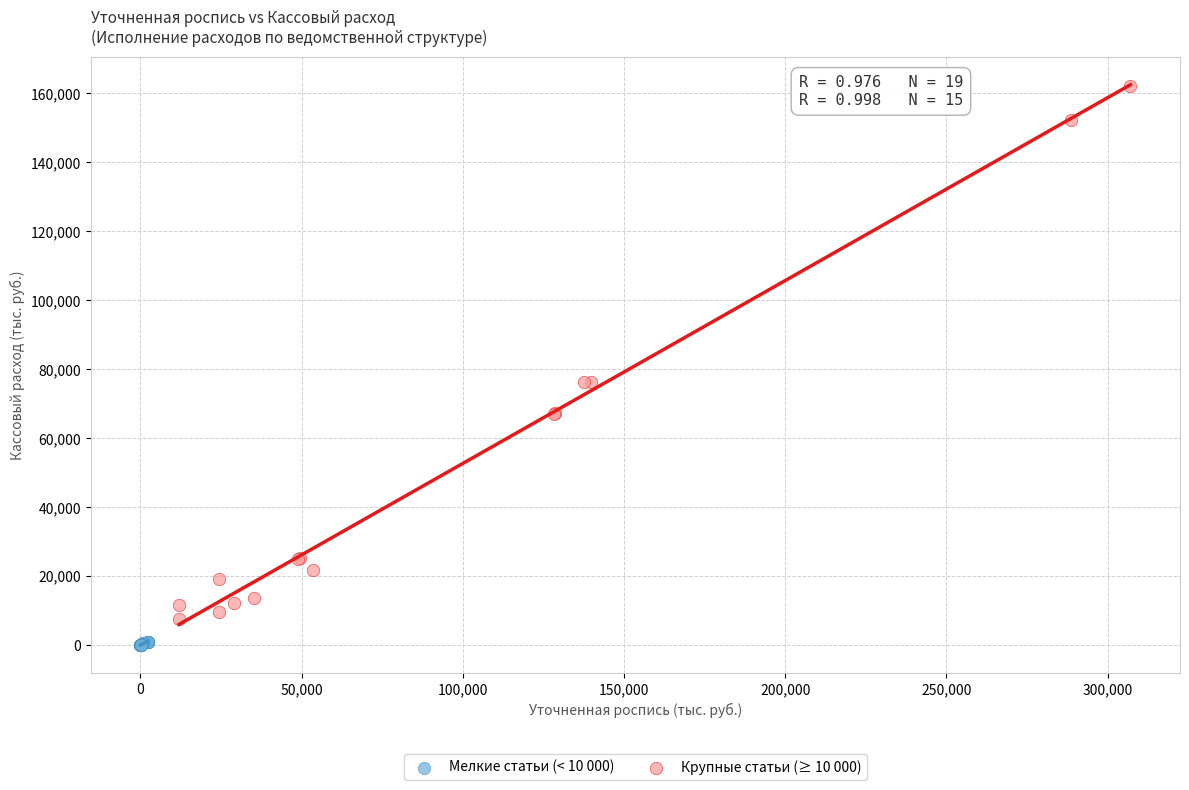

Which series reaches the minimum Y coordinate?

Мелкие статьи (< 10 000)